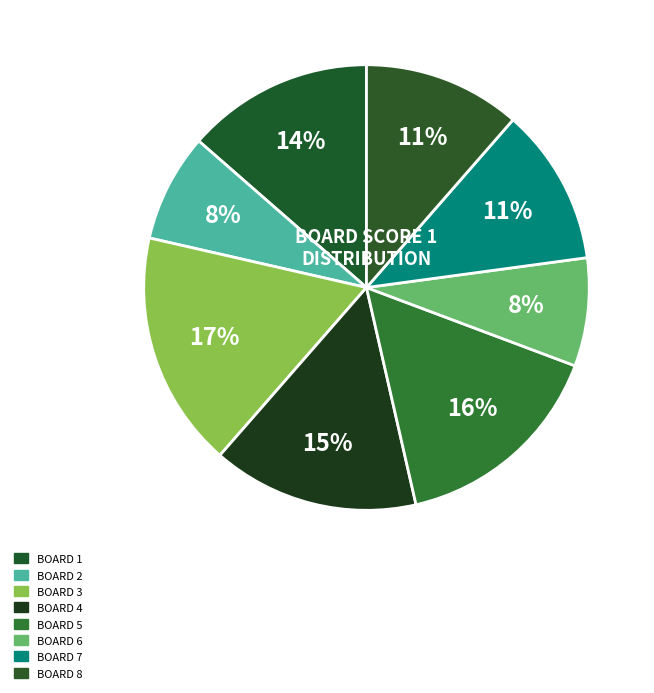

How many slices are in this pie chart?

8